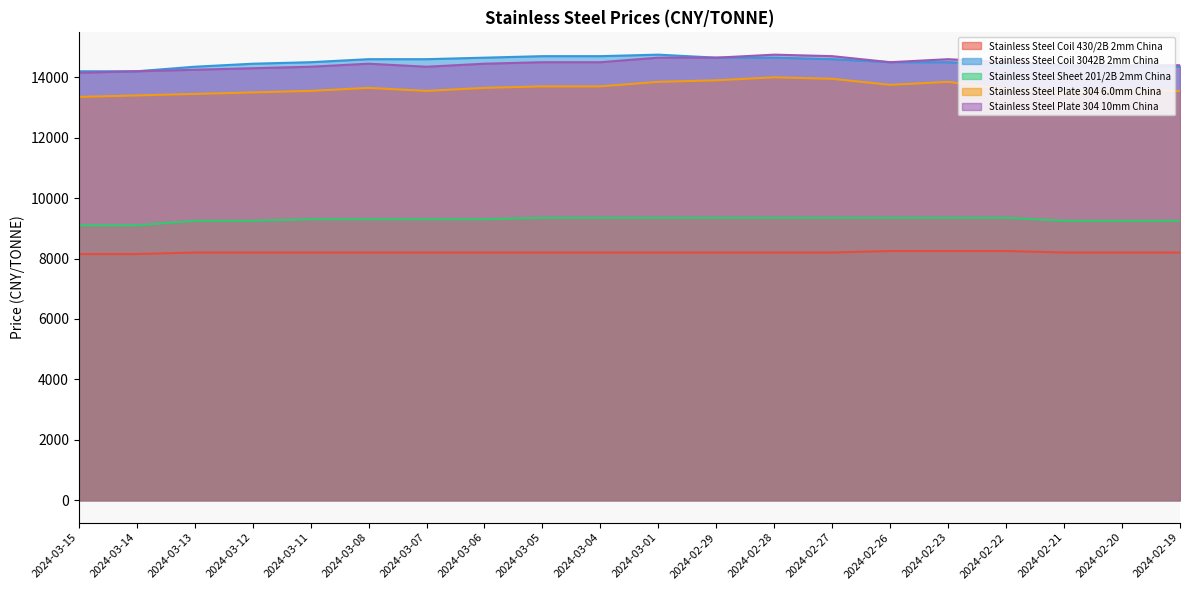

Rank the categories by Stainless Steel Coil 430/2B 2mm China value from lowest to highest.

2024-03-15, 2024-03-14, 2024-03-13, 2024-03-12, 2024-03-11, 2024-03-08, 2024-03-07, 2024-03-06, 2024-03-05, 2024-03-04, 2024-03-01, 2024-02-29, 2024-02-28, 2024-02-27, 2024-02-21, 2024-02-20, 2024-02-19, 2024-02-26, 2024-02-23, 2024-02-22